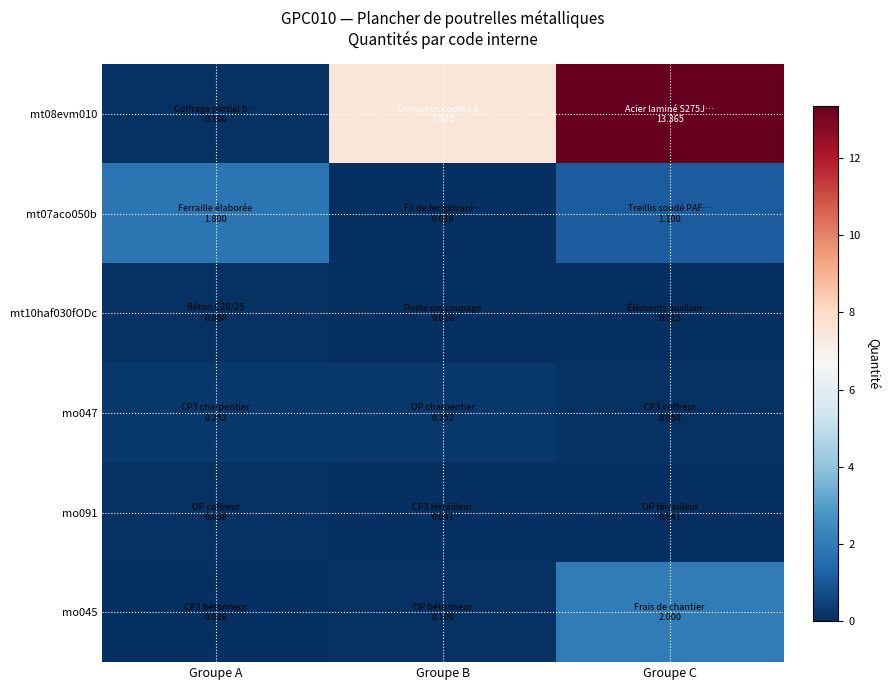

List the series in order of their peak value, highest first.

mt08evm010, mo045, mt07aco050b, mo047, mt10haf030fODc, mo091